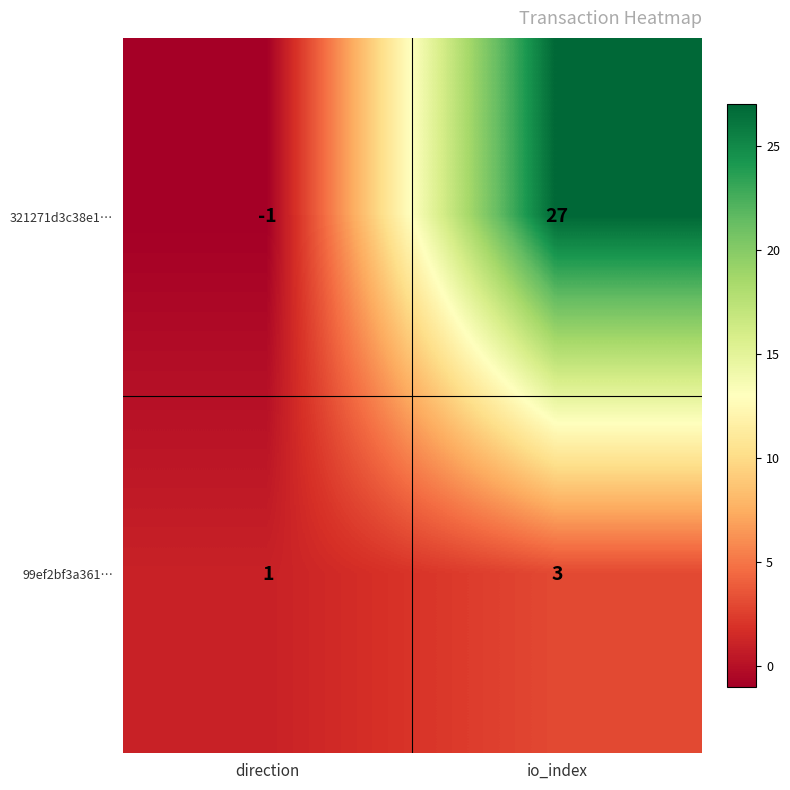

Which series has the largest total across all categories?

321271d3c38e1…